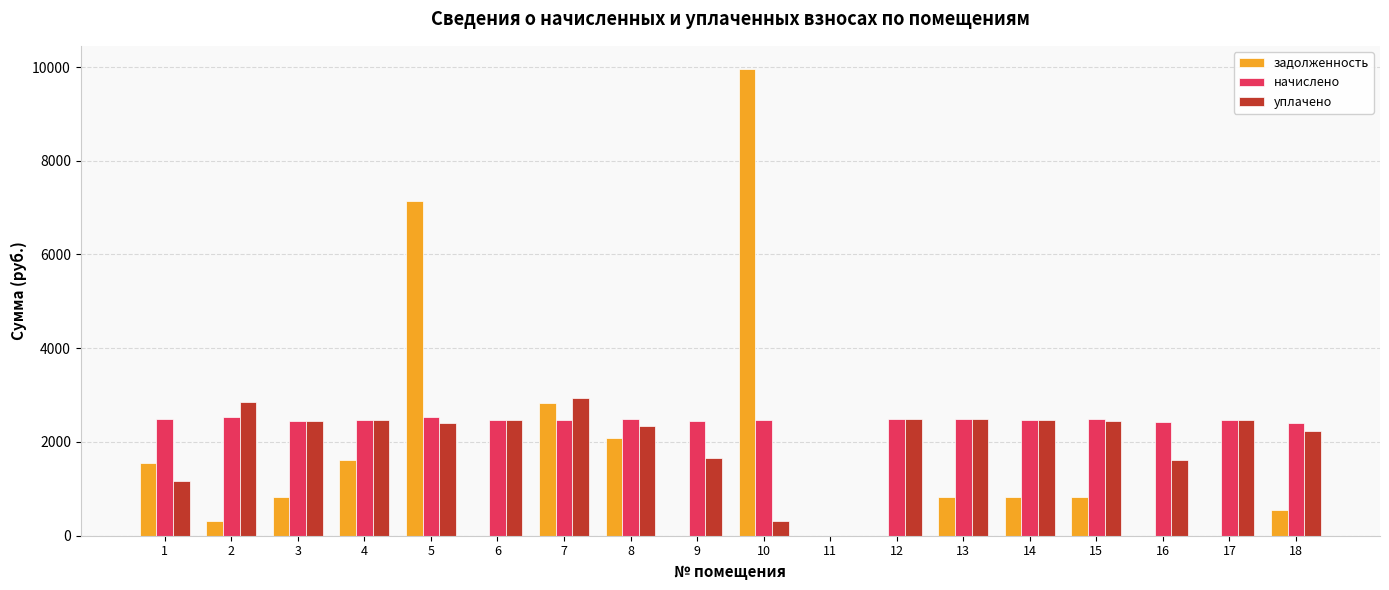

The value of задолженность at 16 is 6239.3. True or false?

False